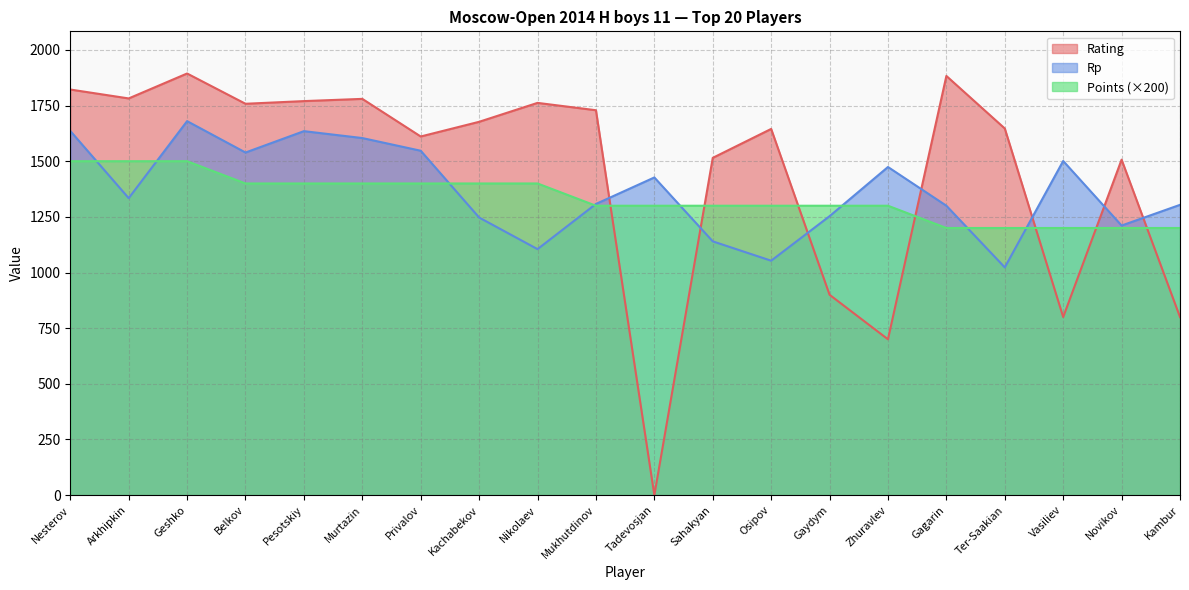

Which category has the highest value across all series?

Geshko